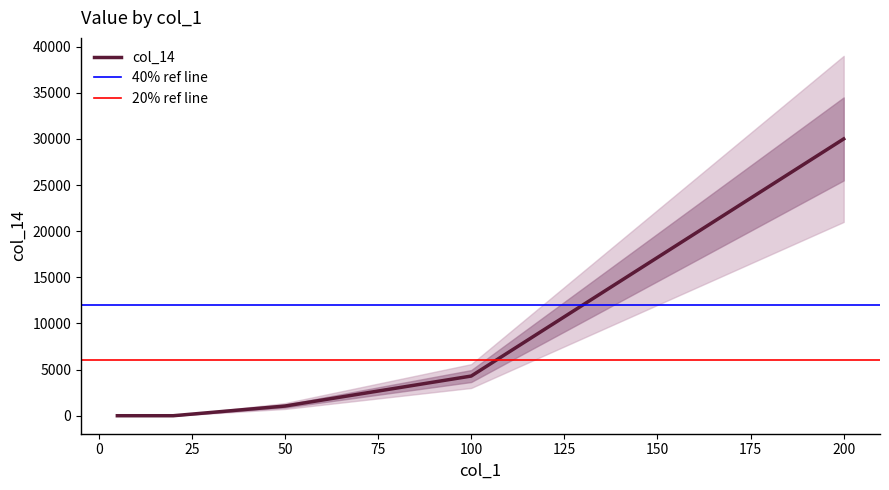

What is the difference between the maximum and minimum values?

30000